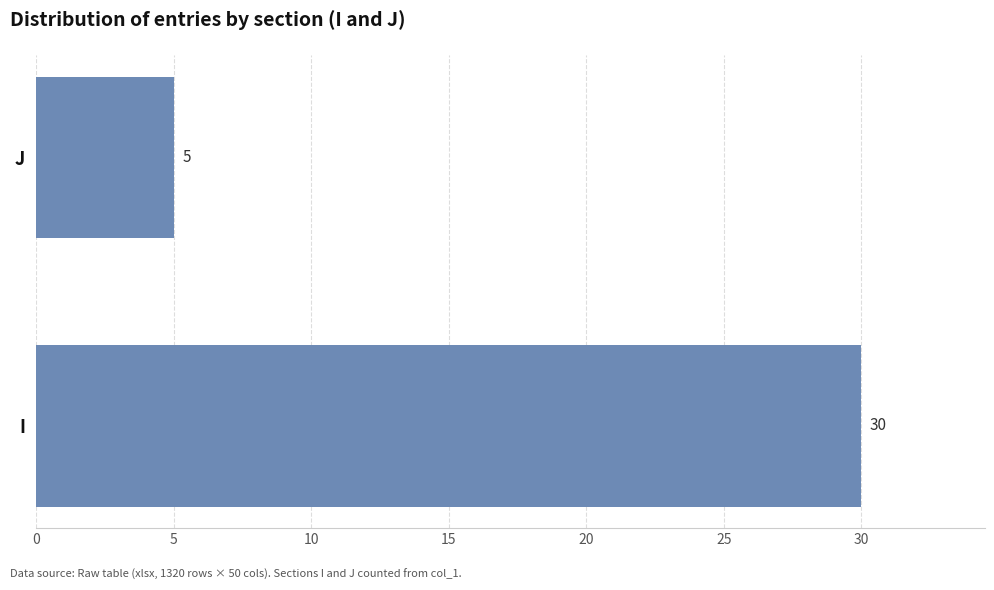

What is the average value?

18